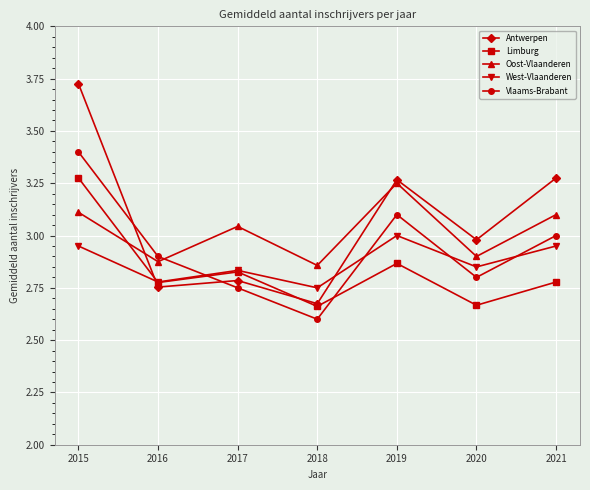

What is the difference between the Limburg values at 2017 and 2020?

0.2